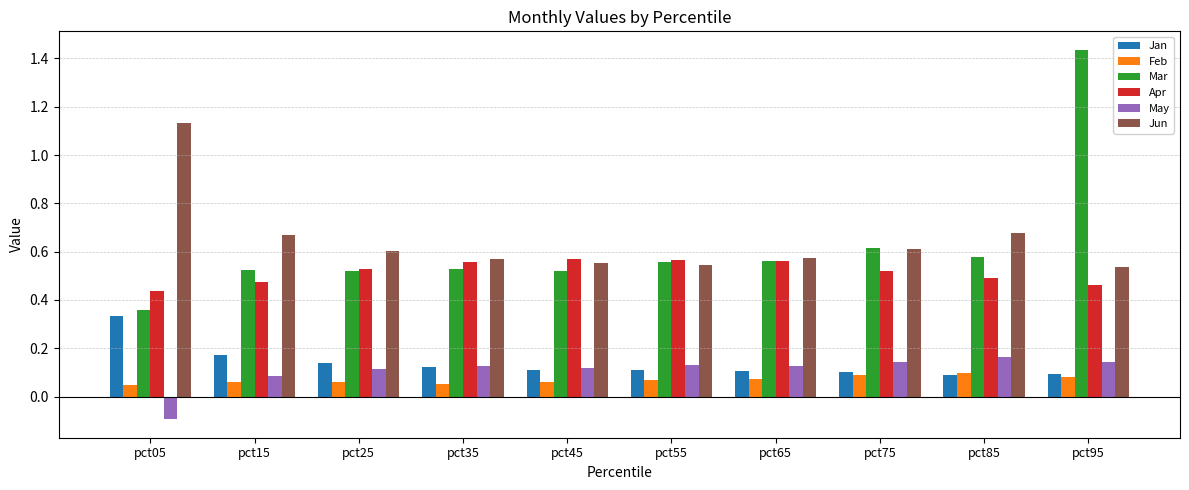

At how many categories does at least one series exceed 0?

10